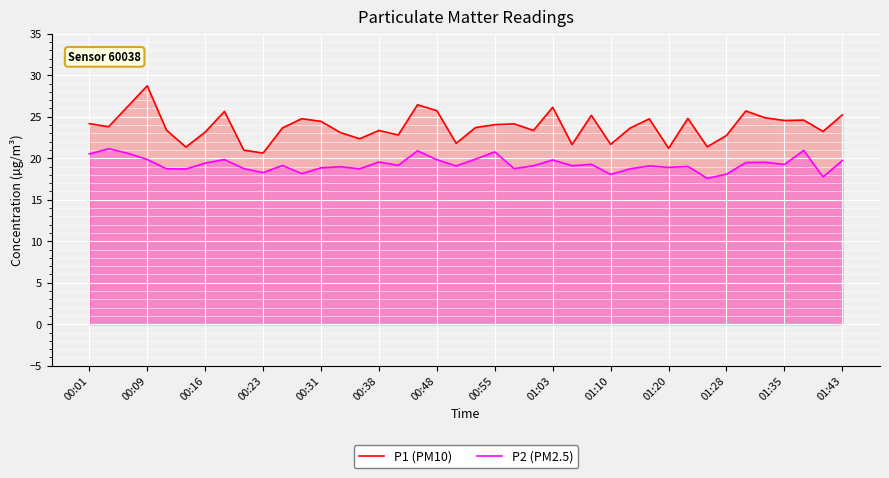

What is the average value of the P1 (PM10) series?

23.8